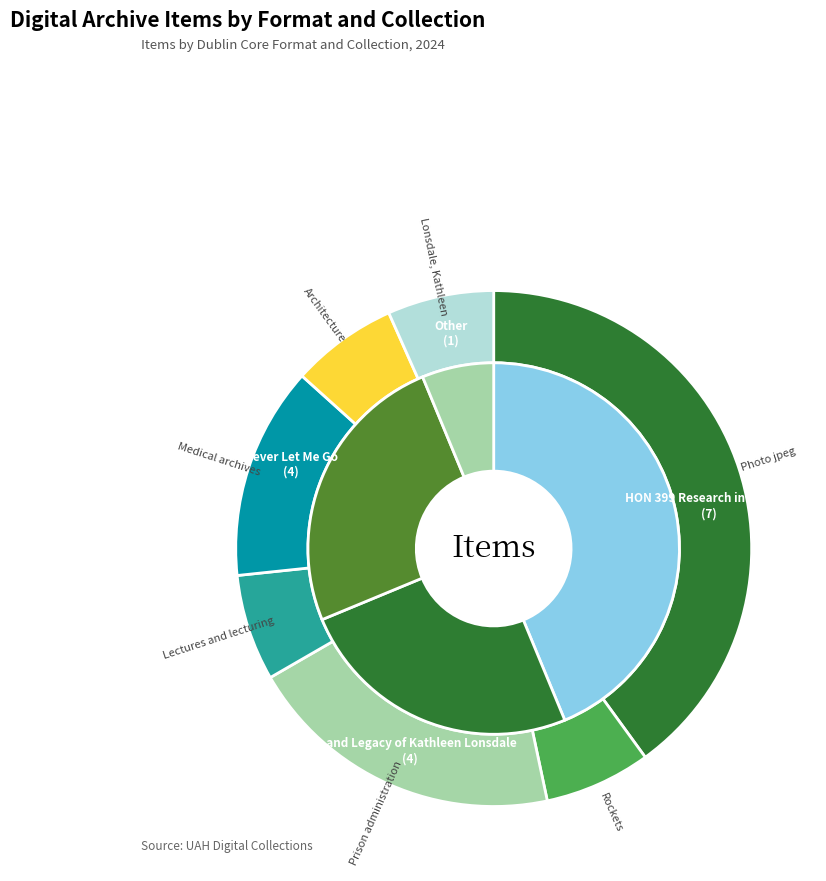

To the nearest percent, what is the combined percentage of Architecture and Rockets?

13%